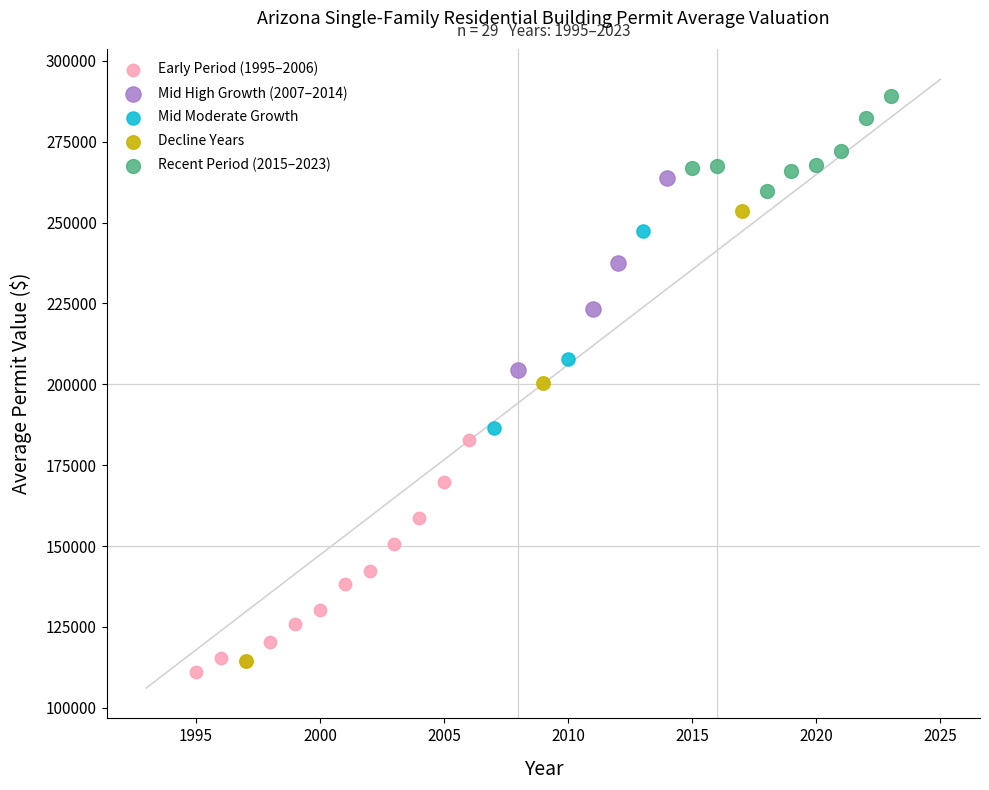

Which series reaches the maximum Y coordinate?

Recent Period (2015–2023)